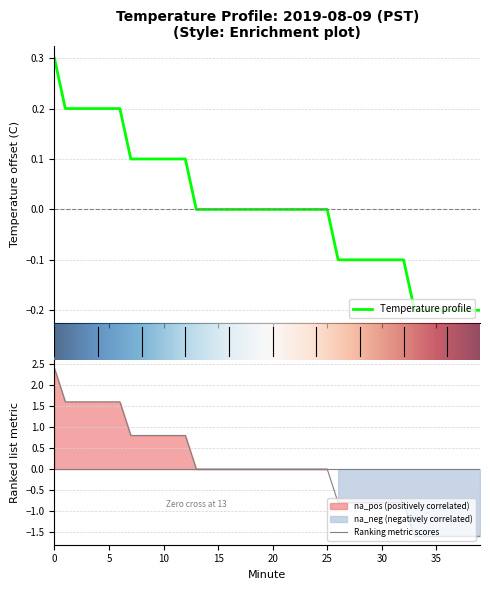

True or false: the data shows -0.0 at 26.

False